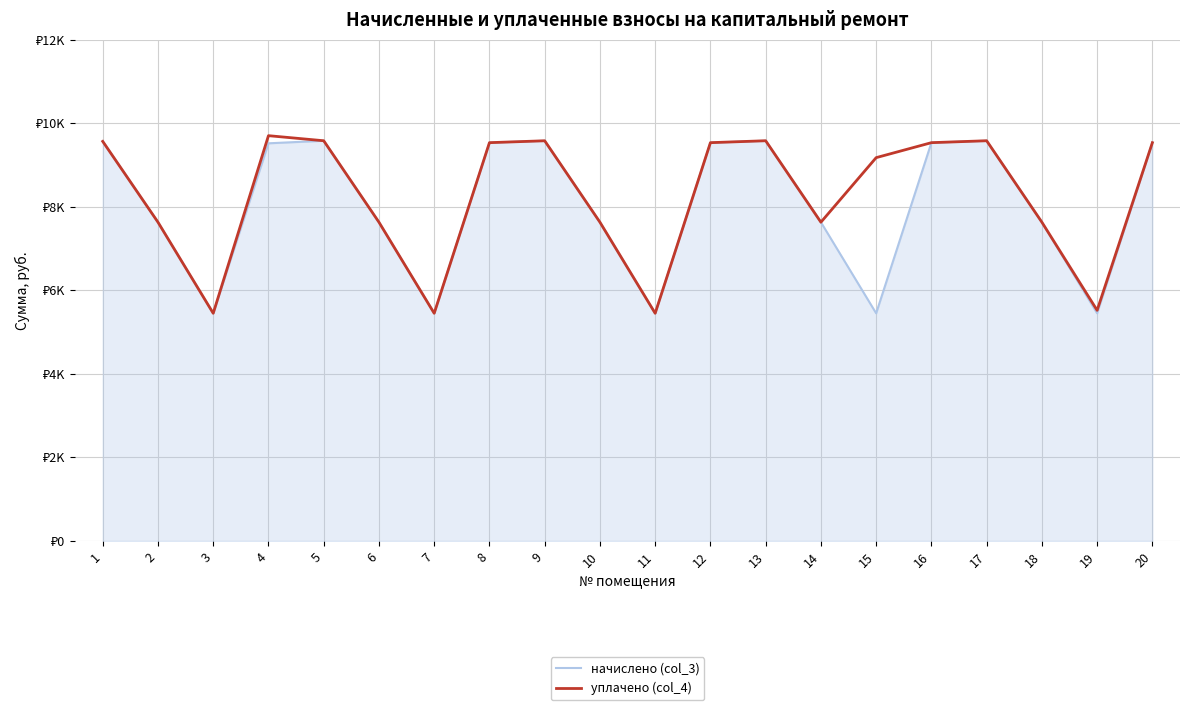

What are all the series names shown in the legend?

начислено (col_3), уплачено (col_4)